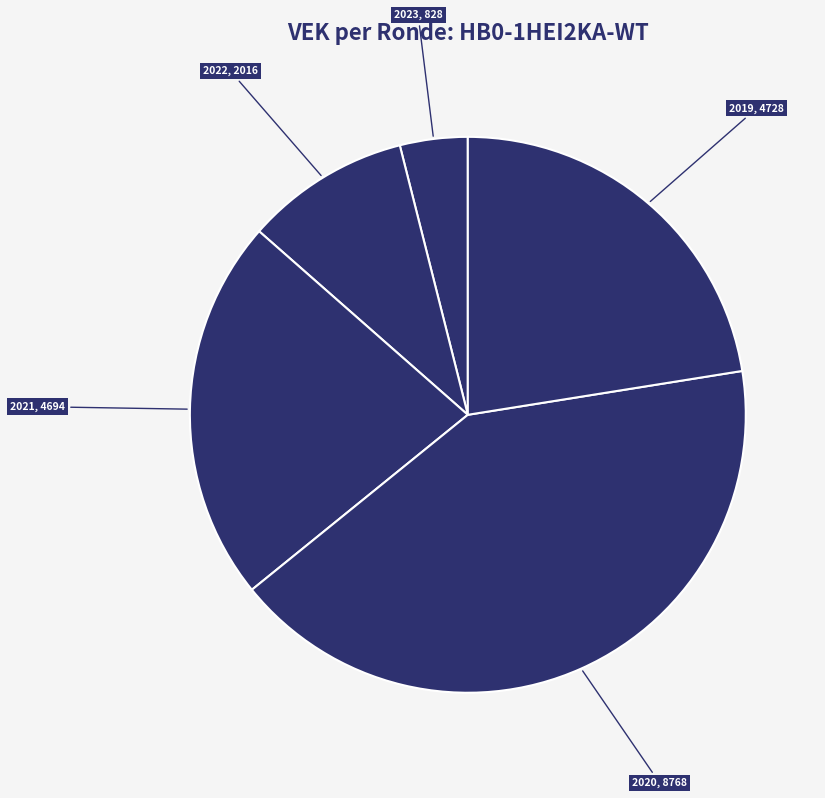

Is there a majority slice in this chart?

No